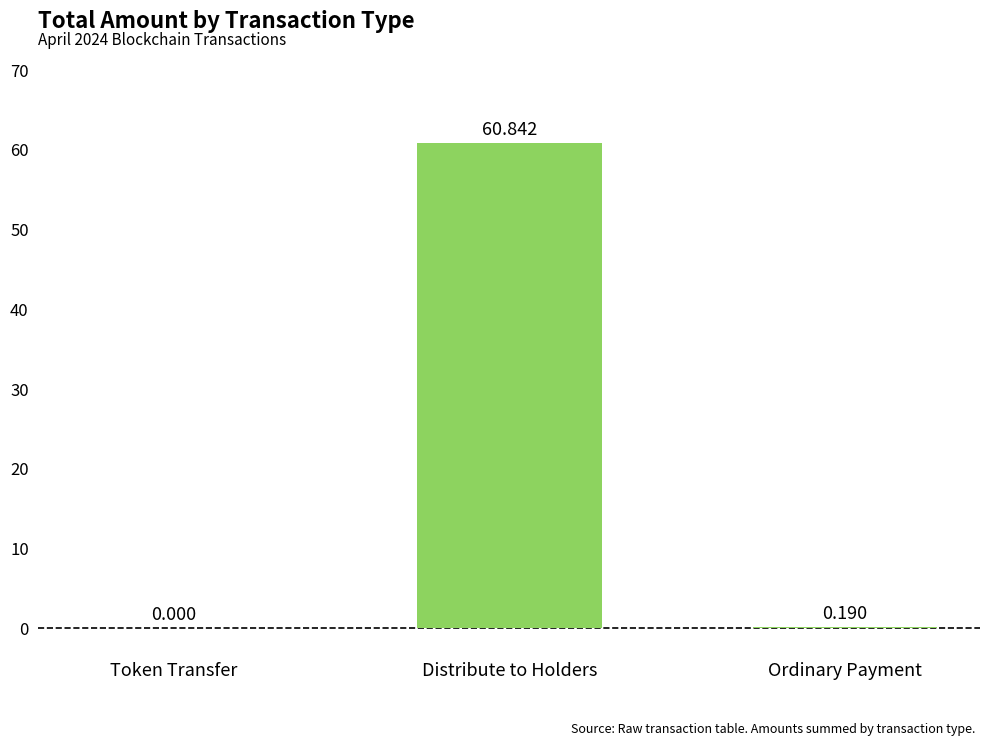

How many values are above zero?

2